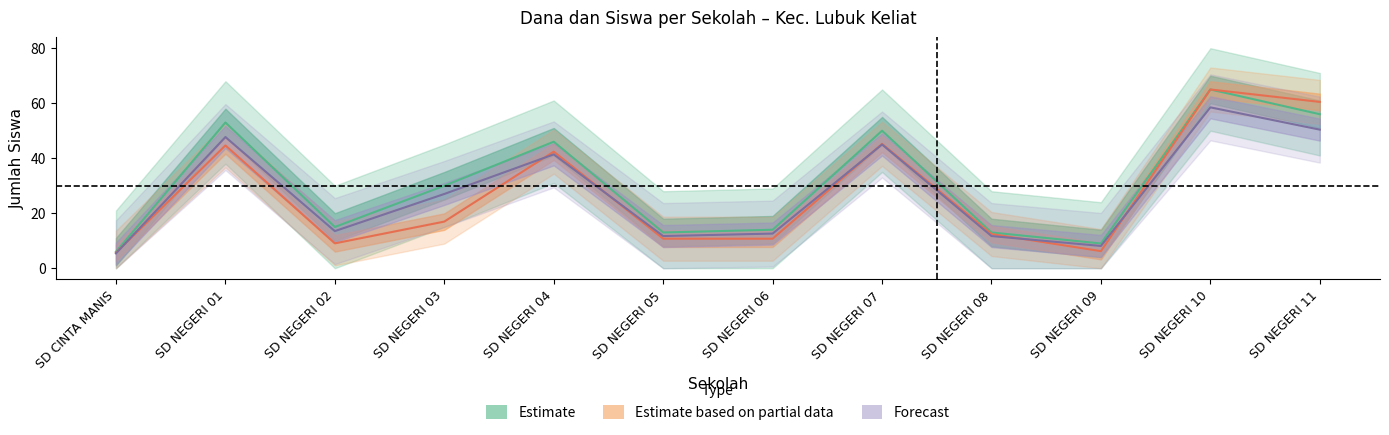

At which label is Siswa Pemberian (forecast) closest to 31?

SD NEGERI 03